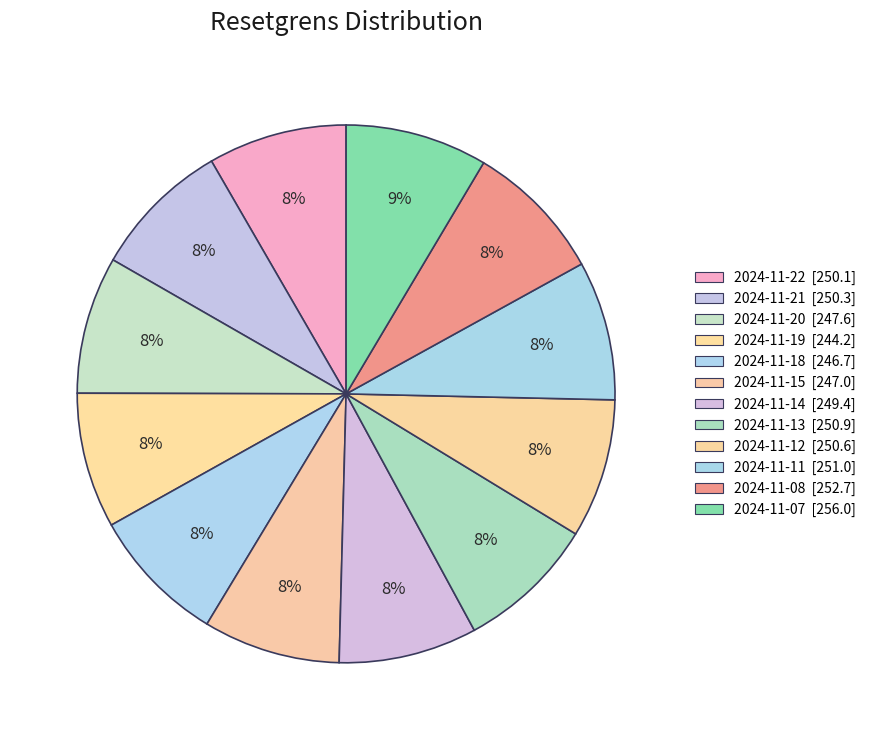

To the nearest percent, what percentage of the pie is 2024-11-15?

8%